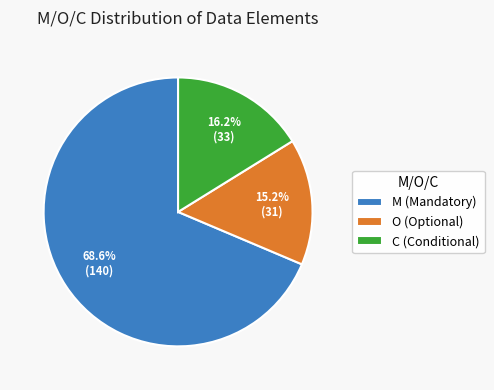

How many slices are in this pie chart?

3